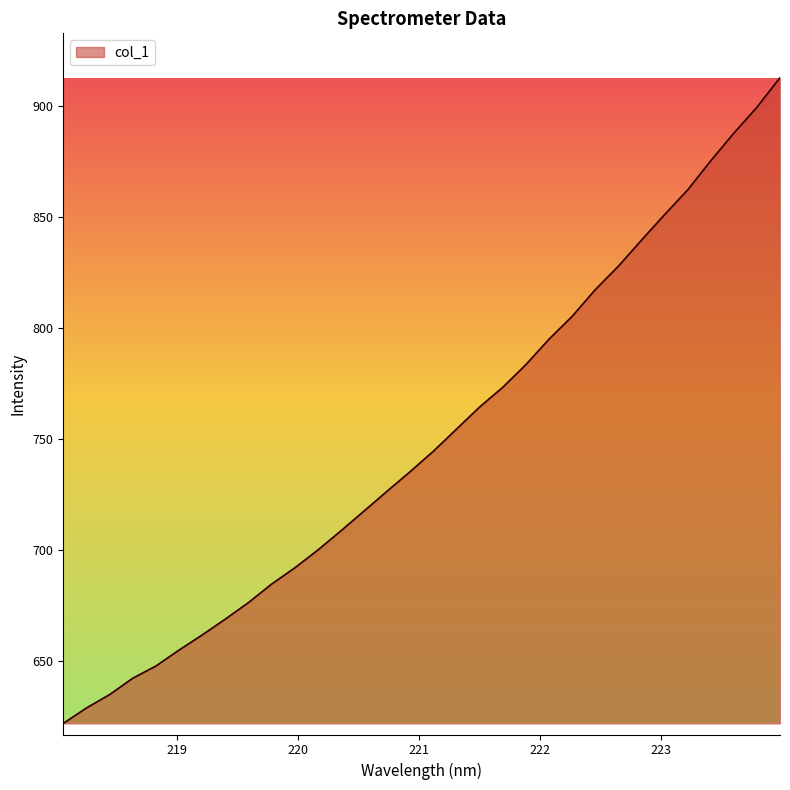

What is the difference between the maximum and minimum values?

291.2